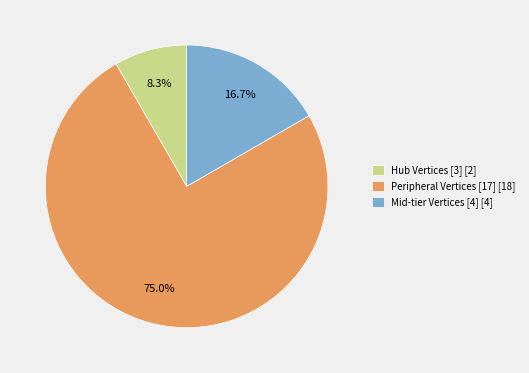

To the nearest percent, what is the average slice percentage?

33%